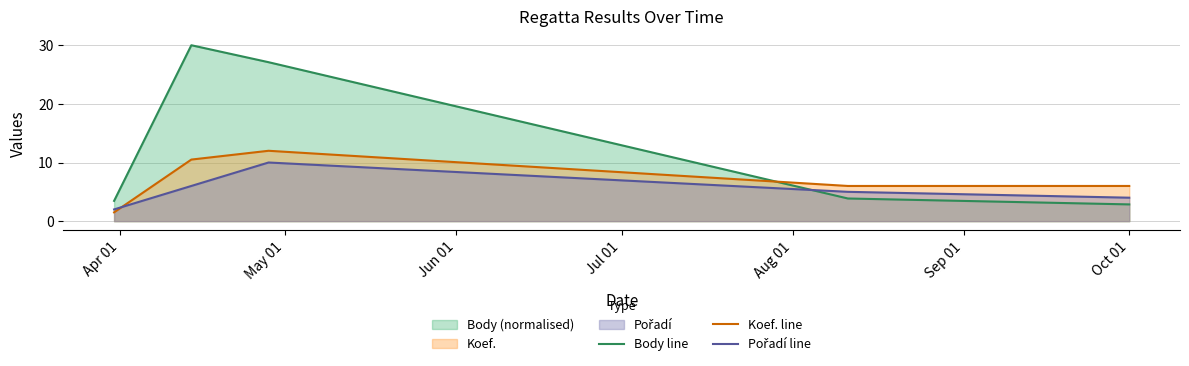

Which series has the largest range (max minus min)?

Body line